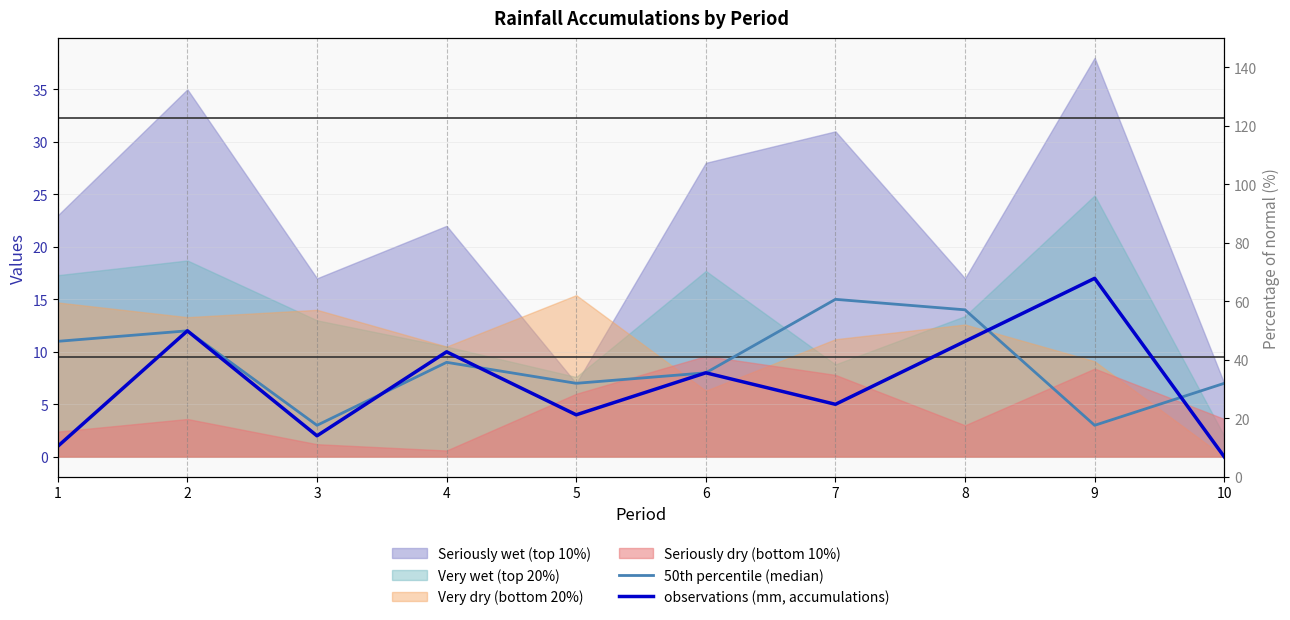

What is the average value of the observations (mm, accumulations) series?

7